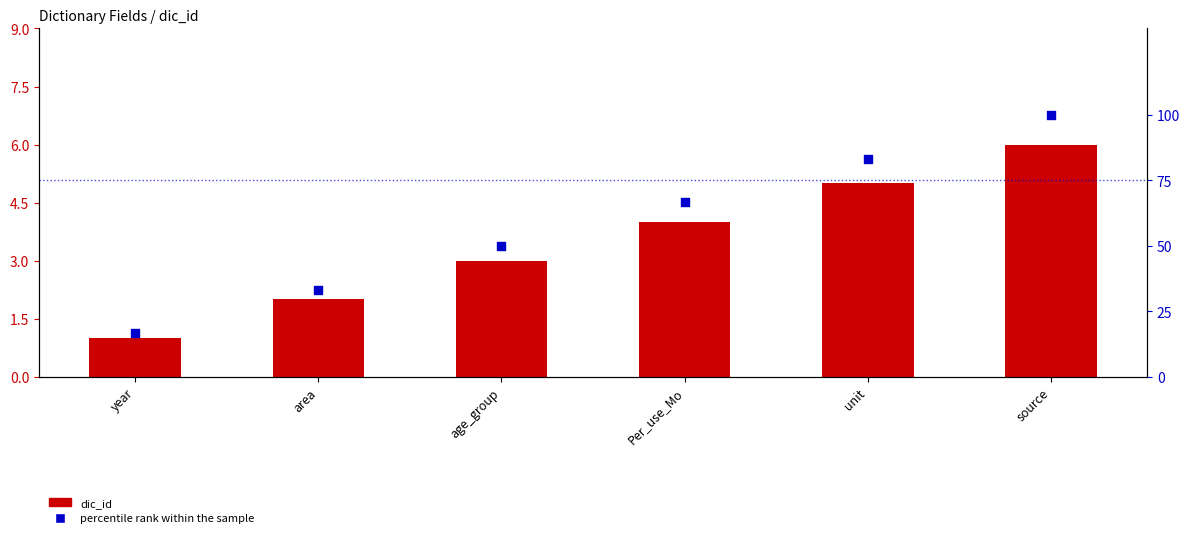

Which series has the largest Y range (max minus min)?

percentile rank within the sample